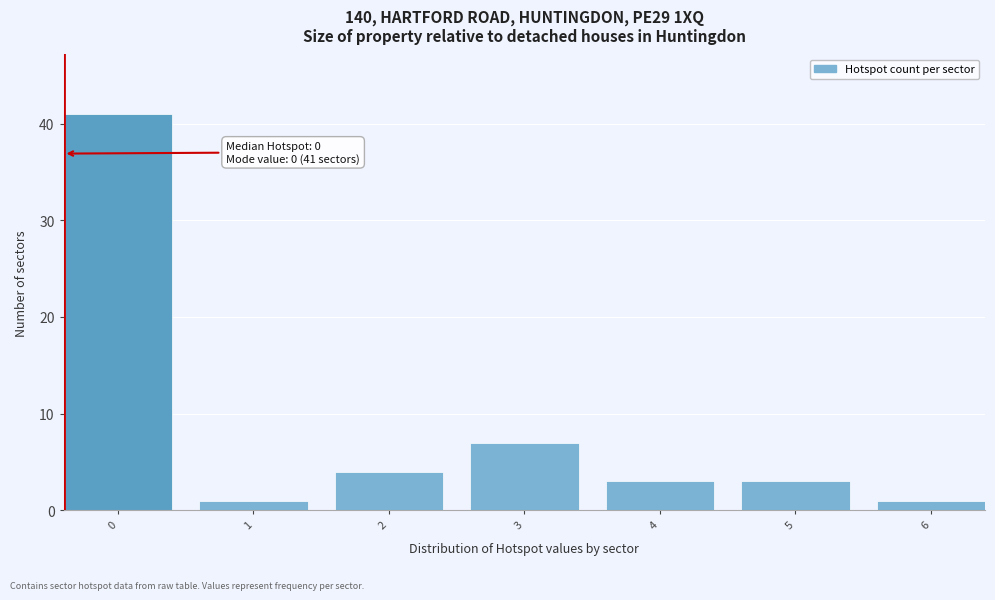

Reading left to right, extract all data points from this chart.

0=41	1=1	2=4	3=7	4=3	5=3	6=1